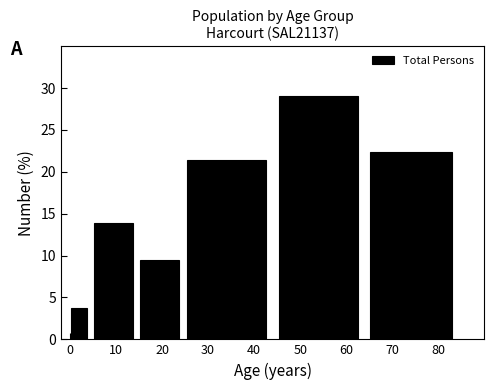

Reading left to right, transcribe all the data shown in this chart.

0=3.8	10=13.8	20=9.5	30=21.4	50=29.0	70=22.4